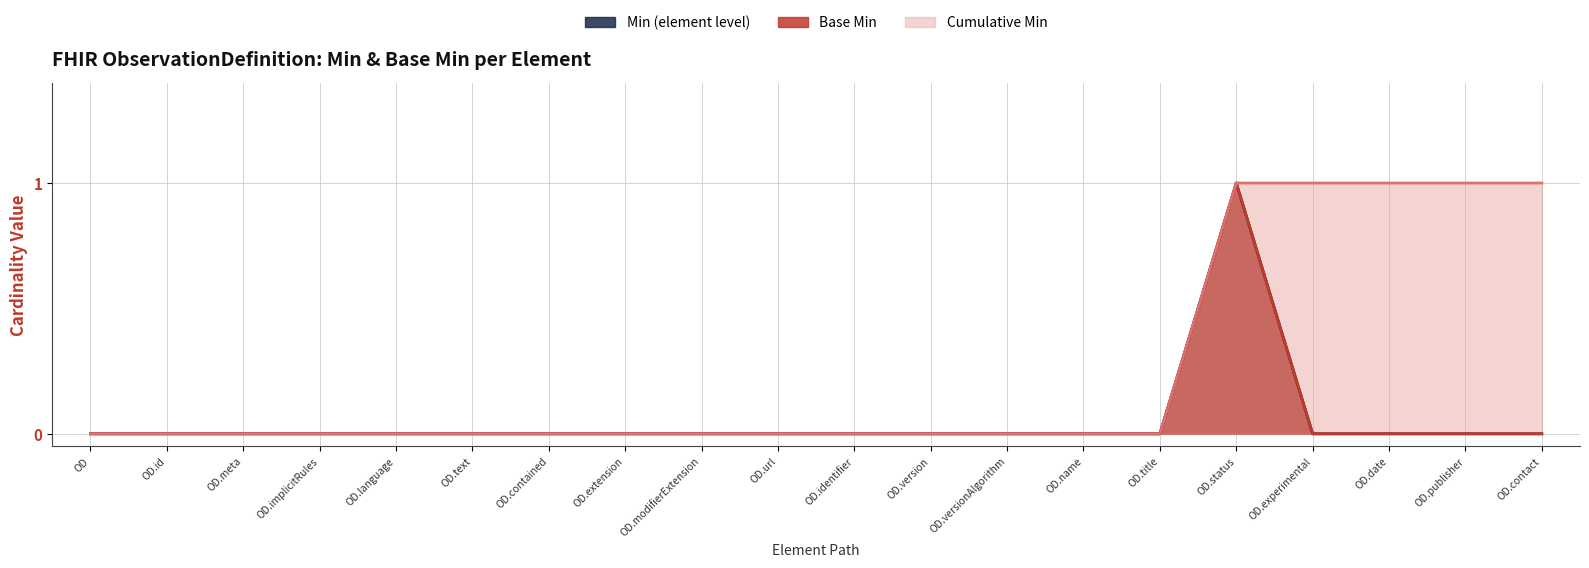

What is the greatest value displayed?

1